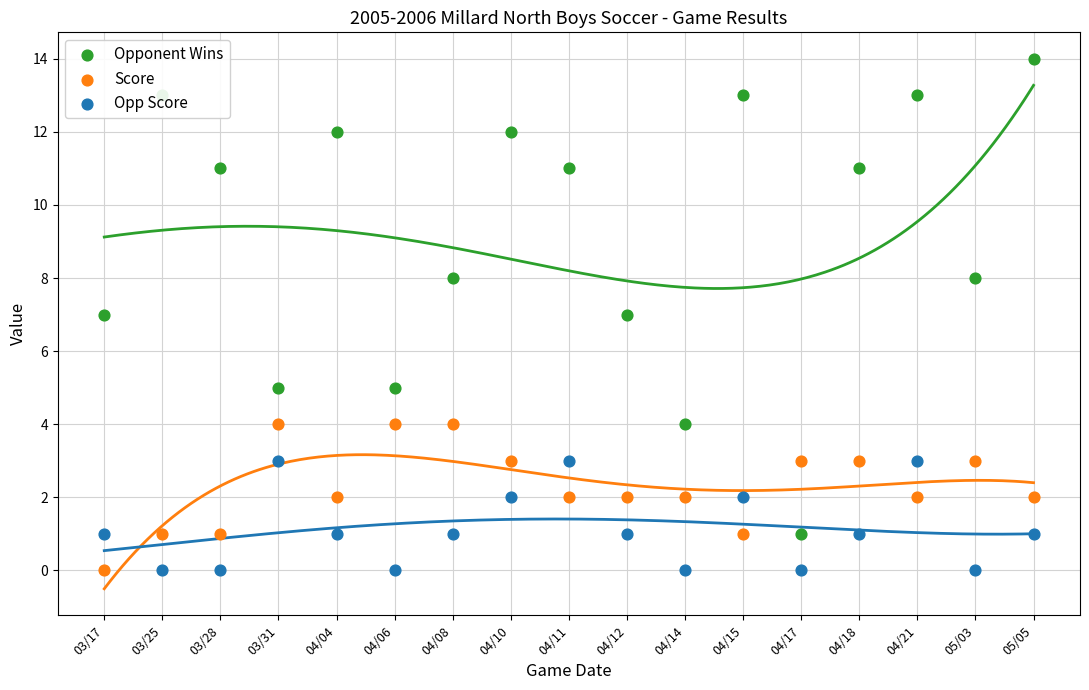

What are all the series names shown in the legend?

Opponent Wins, Score, Opp Score